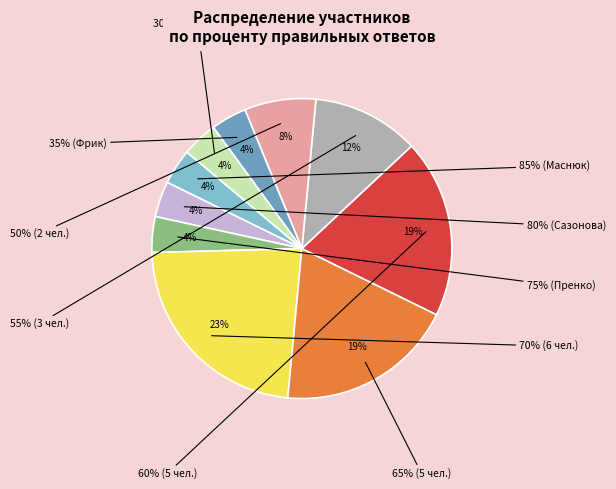

Does 65% account for over 50% of the chart?

No